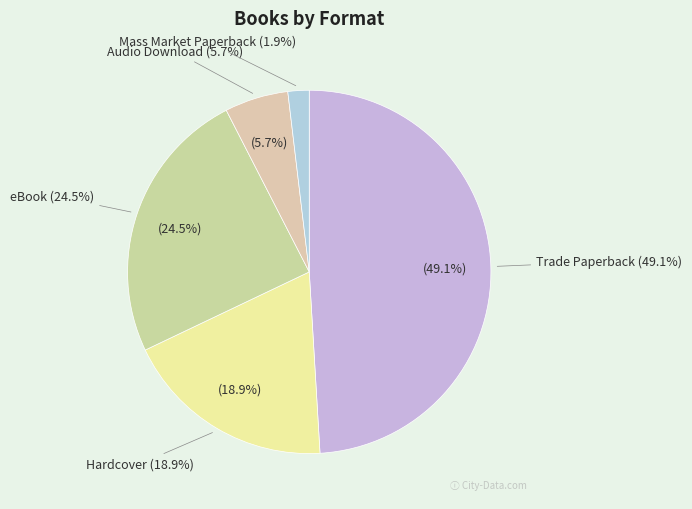

How many segments does this pie chart have?

5